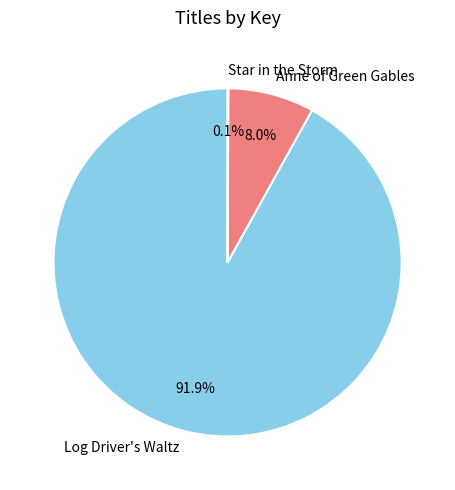

To the nearest percent, what is the difference between the largest and smallest slice percentages?

92%